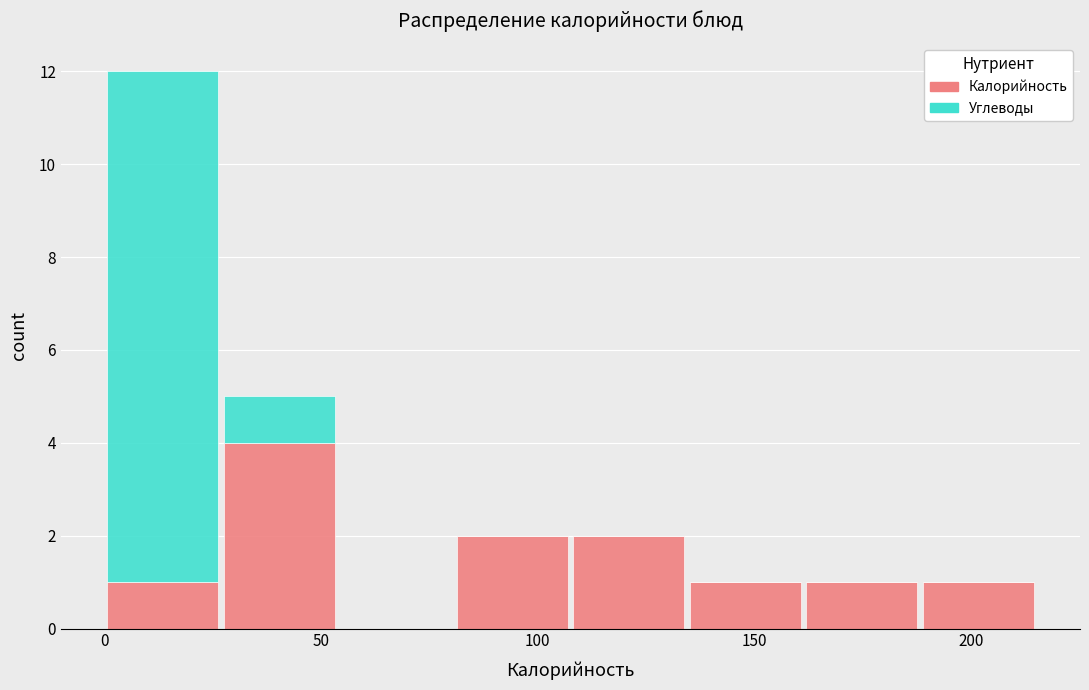

What is the total height of the stacked bar covering 25 to 55 on the x-axis? Neither the bar edges nor the heights are printed on the chart, so give them approximately, as read against the axes.

5